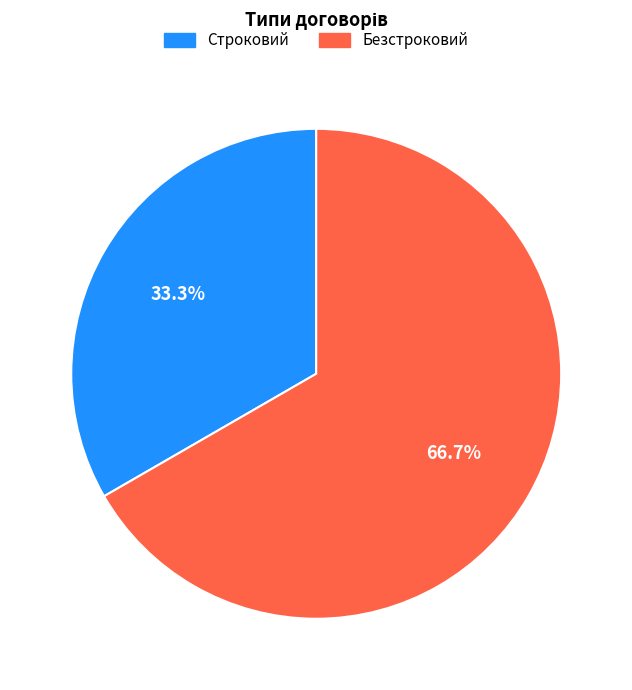

To the nearest percent, what is the difference between the largest and smallest slice percentages?

33%